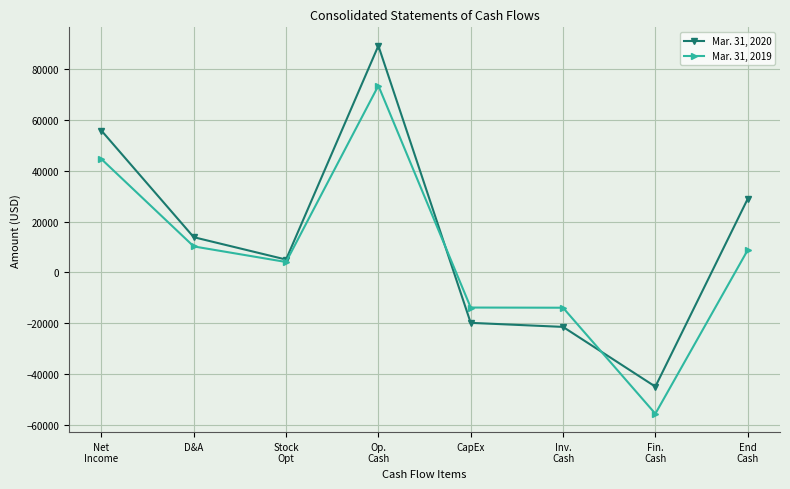

What is the difference between the Mar. 31, 2020 values at CapEx and Stock
Opt?

24942